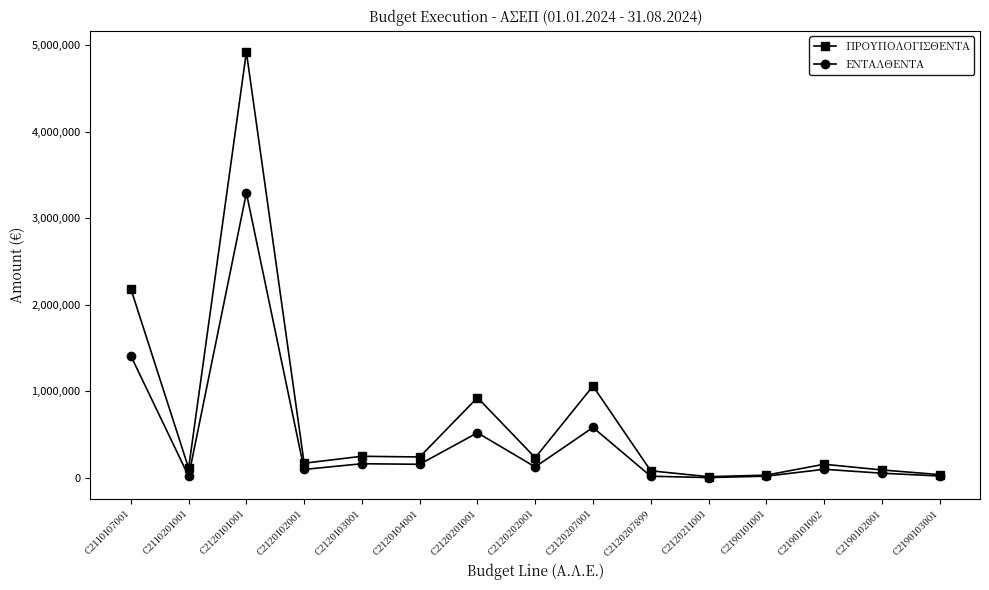

Is it true that ΕΝΤΑΛΘΕΝΤΑ equals 3292206.2 at C2120101001?

True